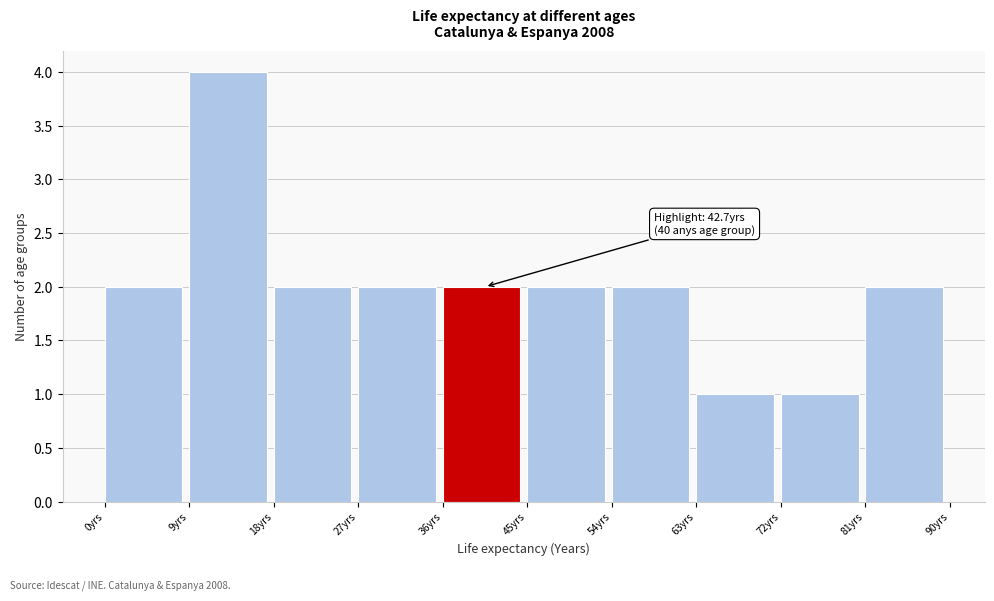

Which range on the x-axis has the tallest bar?

9 to 18